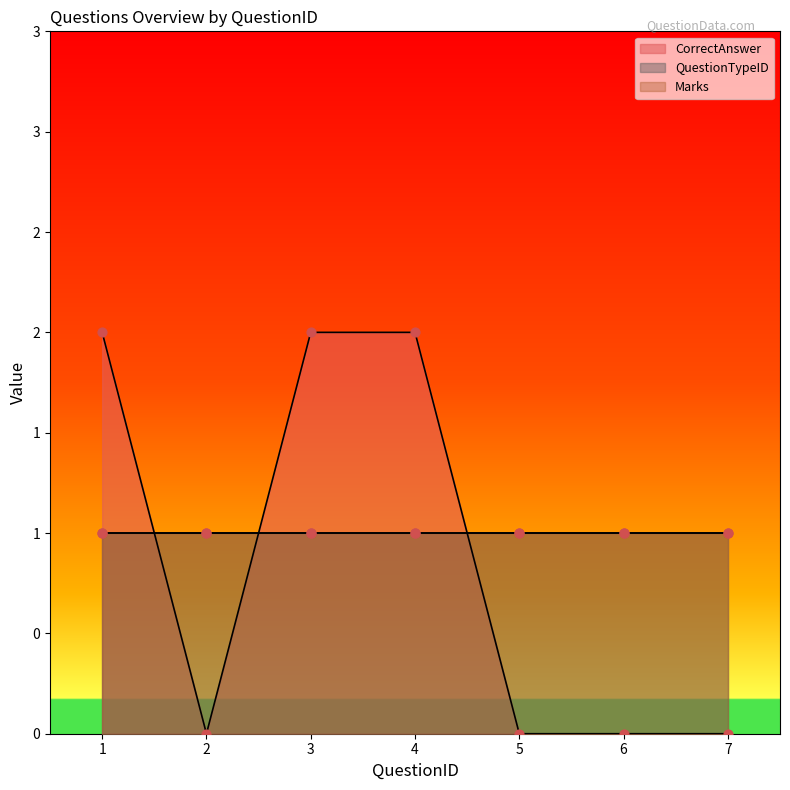

Which series has the largest total across all categories?

Marks